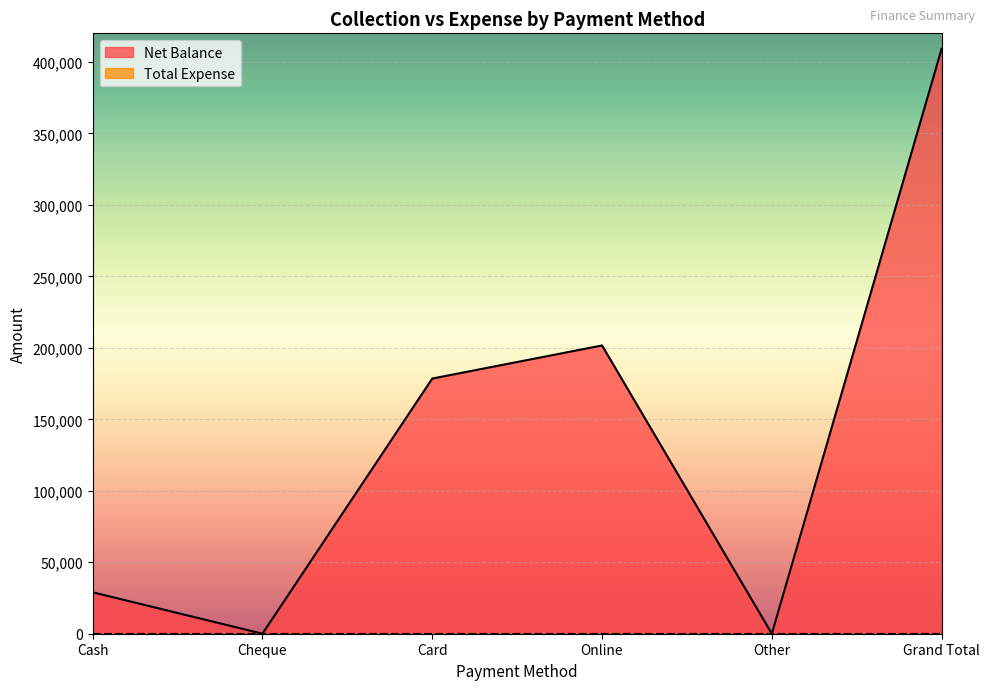

Rank the categories by value from highest to lowest.

Grand Total, Online, Card, Cash, Cheque, Other